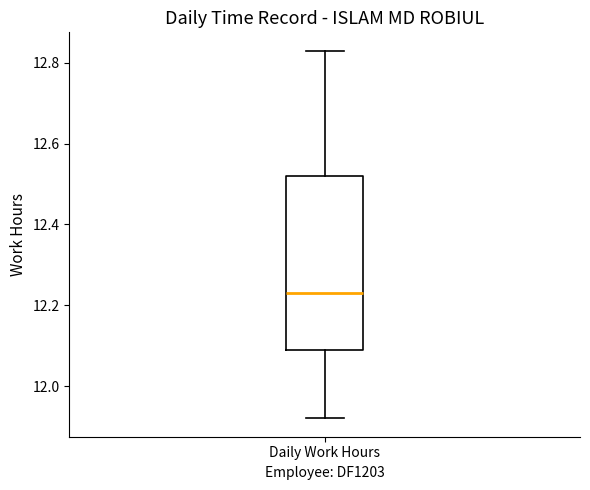

Where does the median line of the box for Daily Work Hours sit on the y-axis? The values are not printed on the chart, so give them approximately, as read against the axis.

12.24